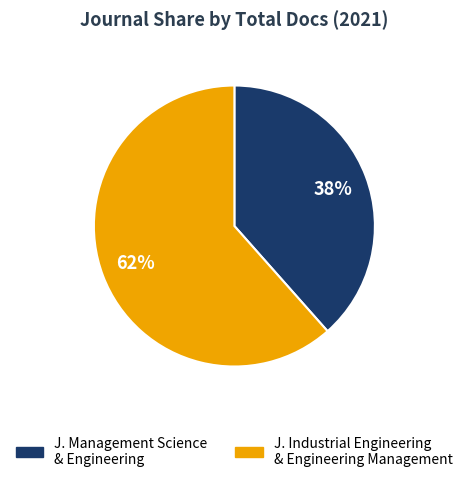

To the nearest percent, what portion does J. Industrial Engineering & Engineering Management represent?

62%